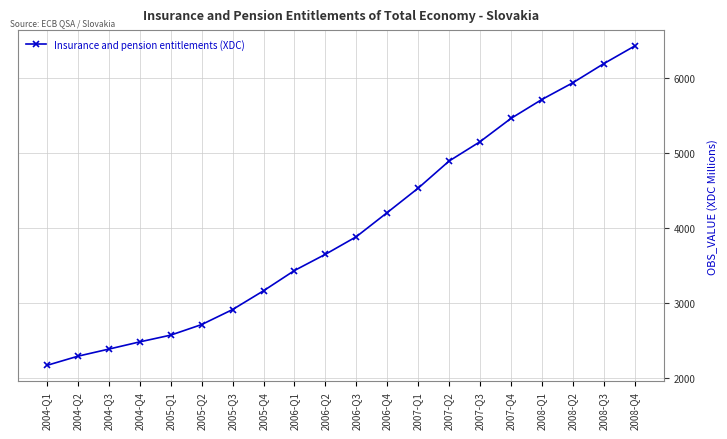

True or false: the data has more than 0 interior local peaks.

False